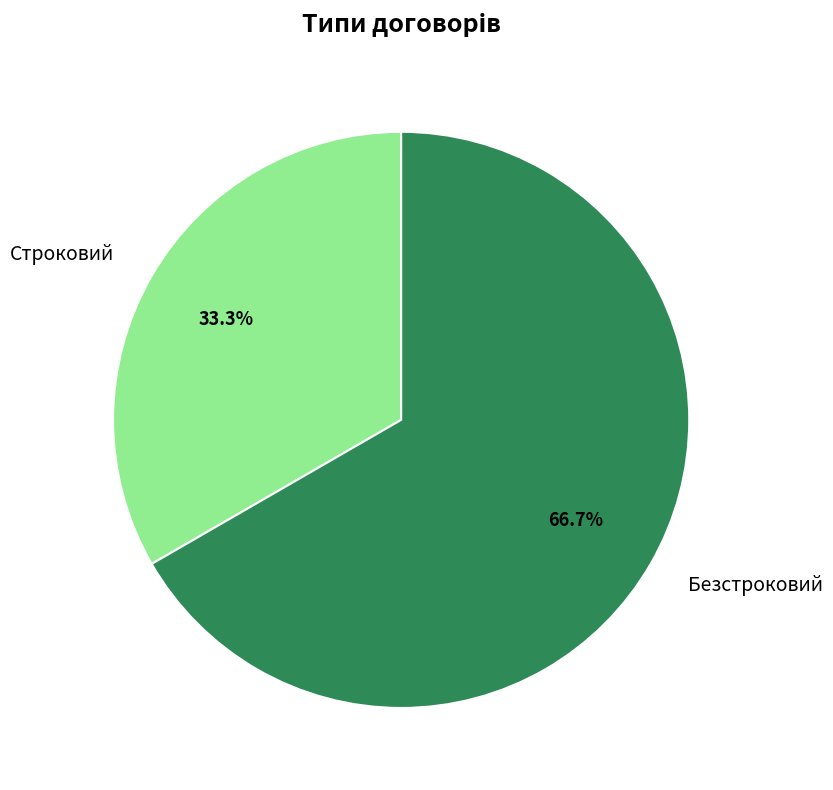

What is the majority slice?

Безстроковий